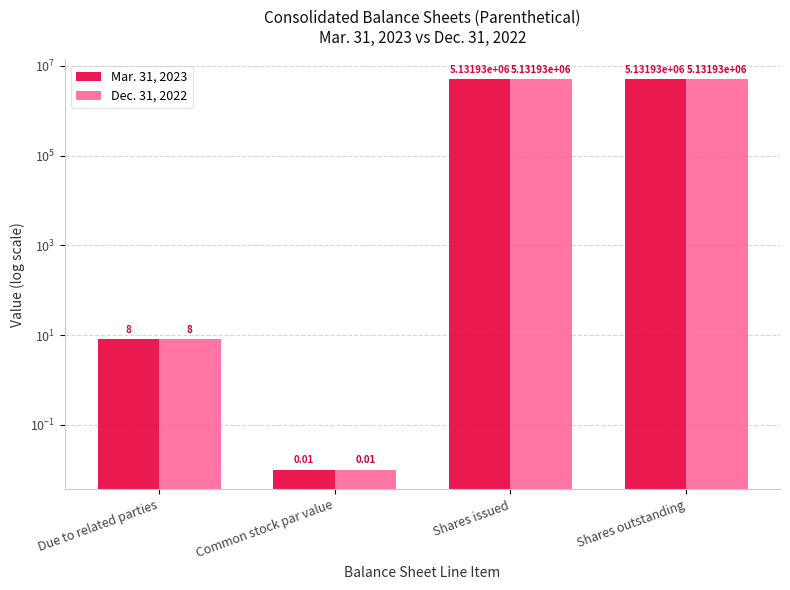

What is the label of the 4th bar from the left?

Shares outstanding